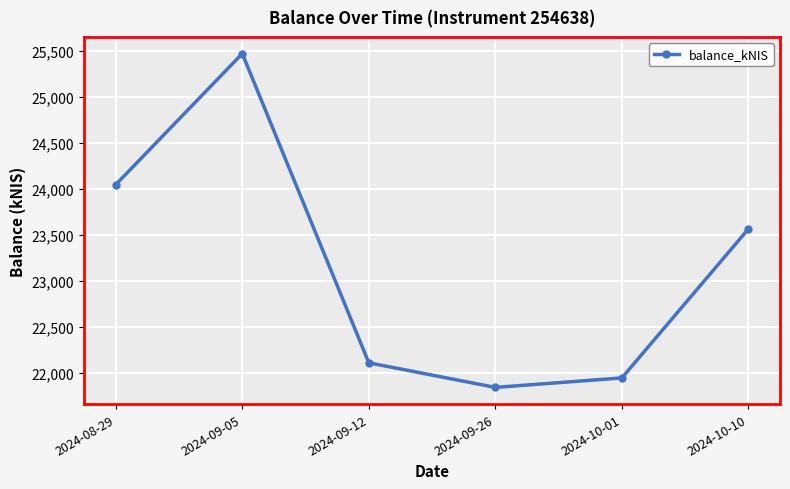

What is the minimum value shown in the chart?

21840.5